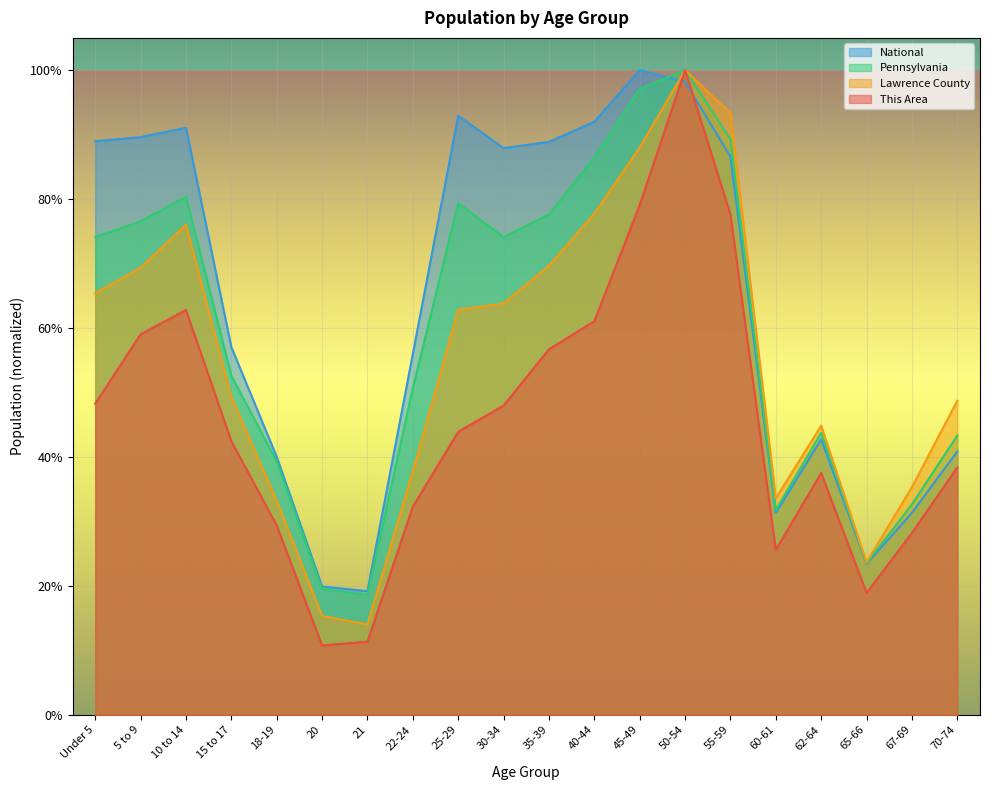

What is the value of the This Area point at the 20th from the left?

0.4